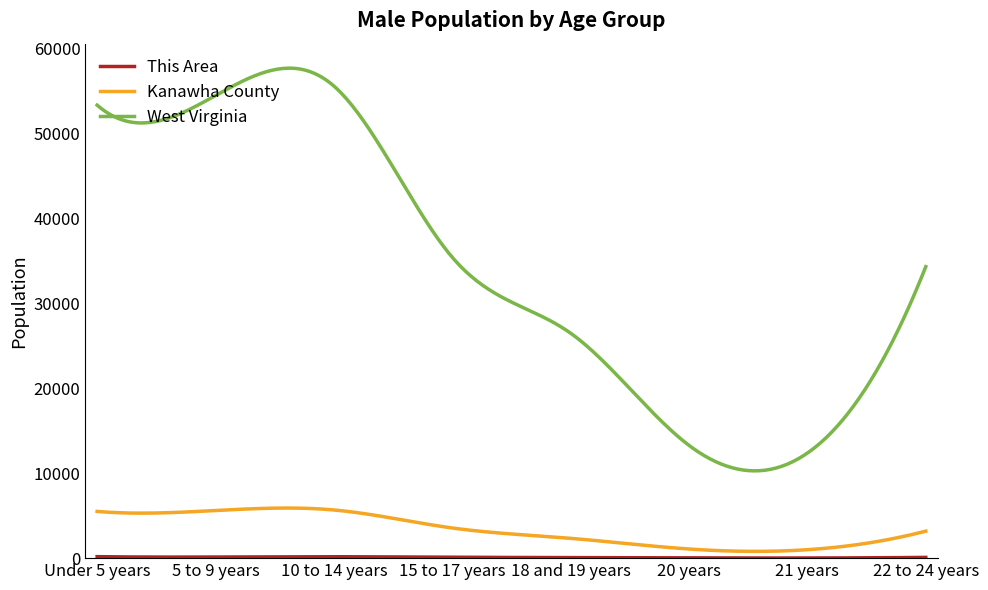

What is the difference between the maximum and minimum values in the West Virginia series?

47379.4